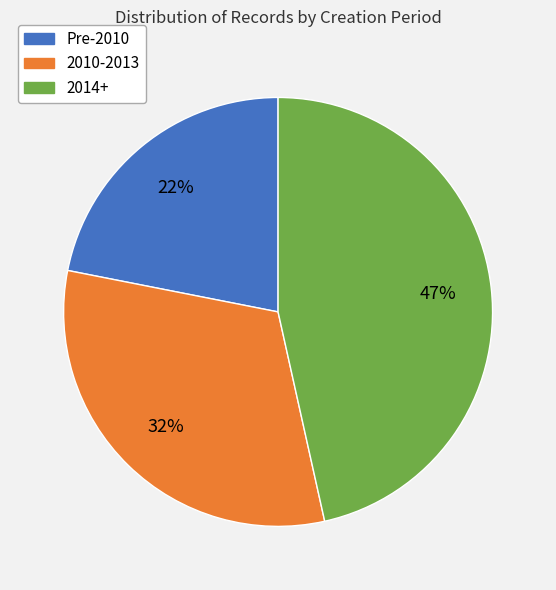

Is there a majority slice in this chart?

No